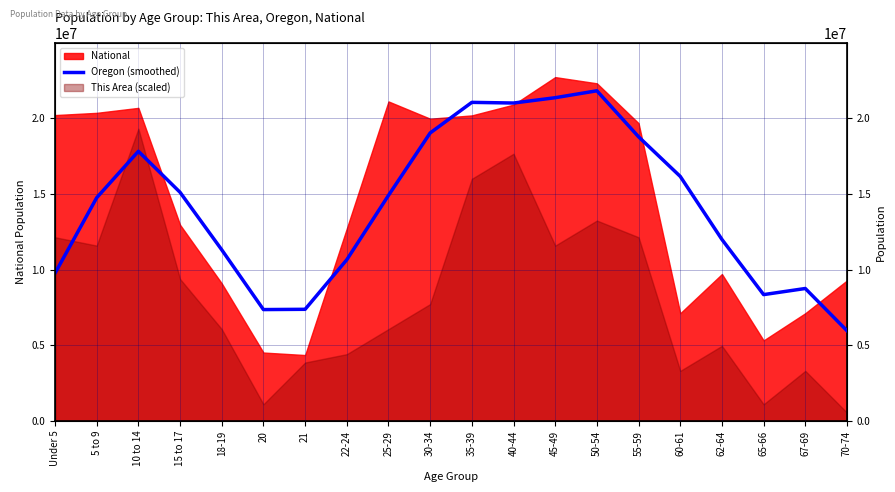

The chart shows a value of 10455603.7 at 30-34. True or false?

False